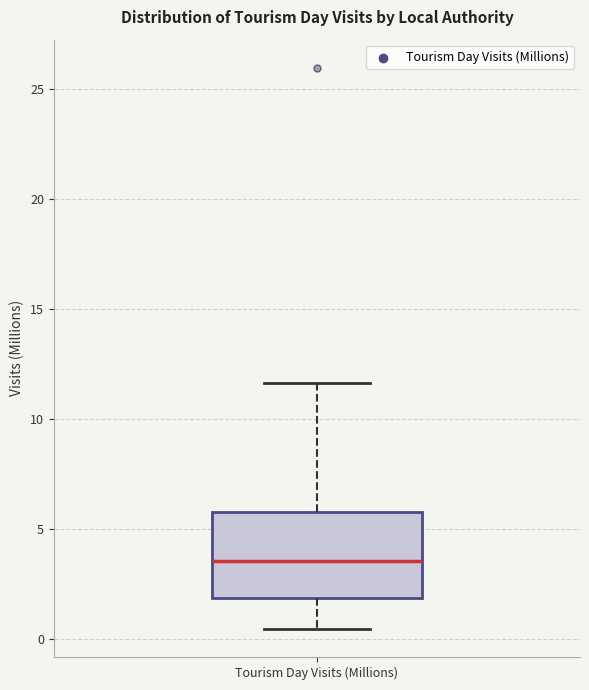

Where does the upper whisker of the box for Tourism Day Visits (Millions) end on the y-axis? The values are not printed on the chart, so give them approximately, as read against the axis.

11.5